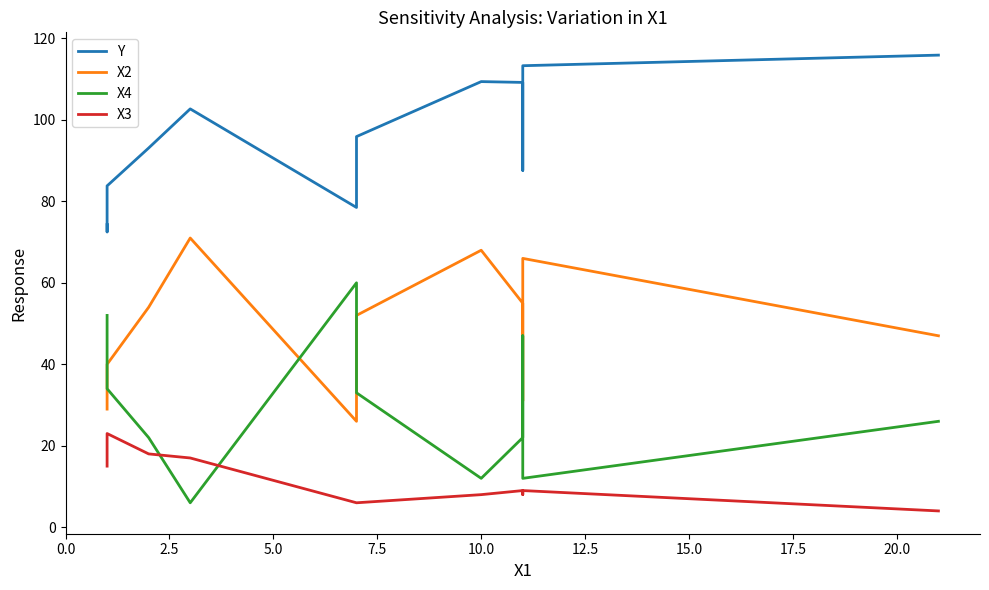

True or false: X4 has more than 1 points higher than both neighbors.

True